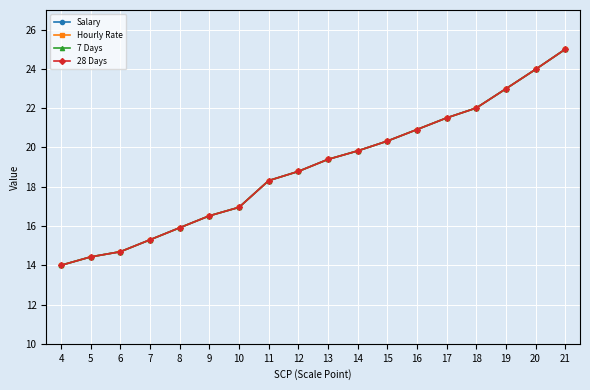

At which category does the chart reach its minimum across all series?

4